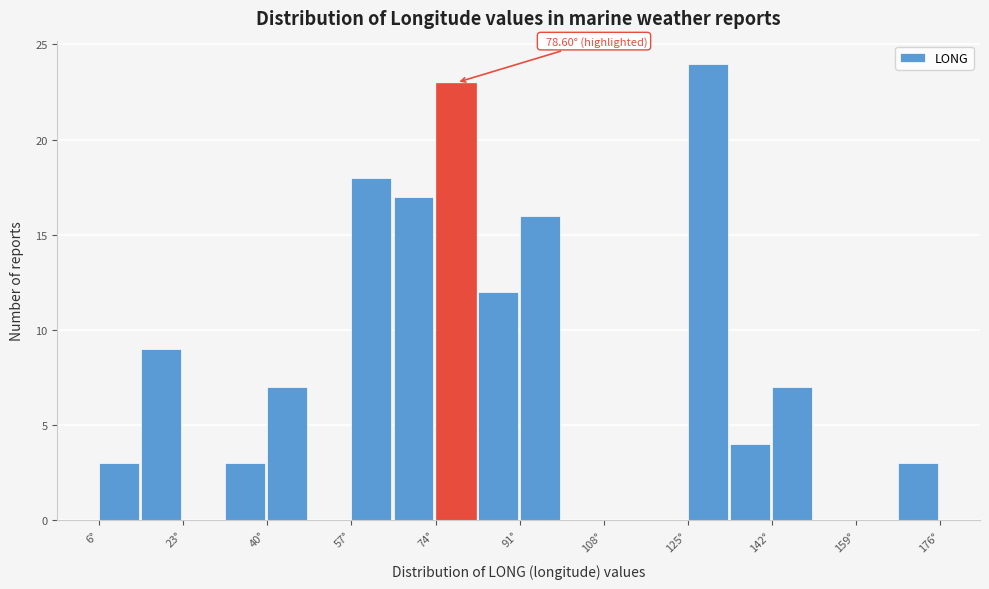

Which range on the x-axis has the tallest bar?

124 to 134